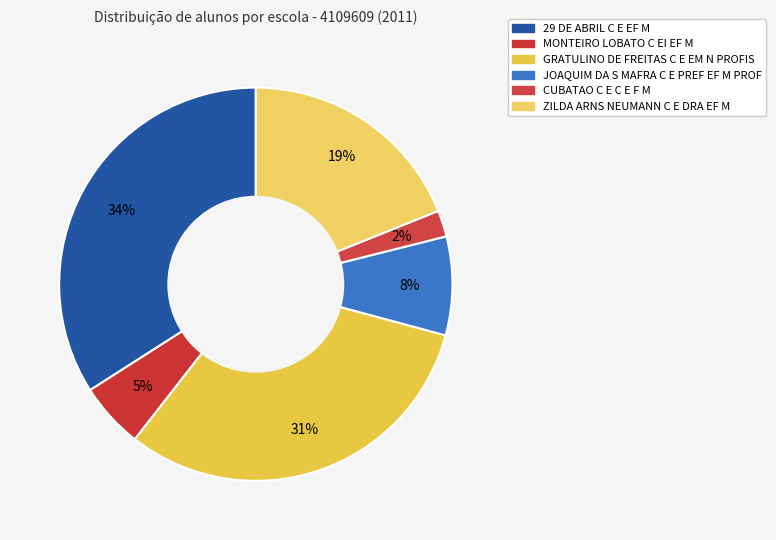

To the nearest percent, what is the average slice percentage?

17%